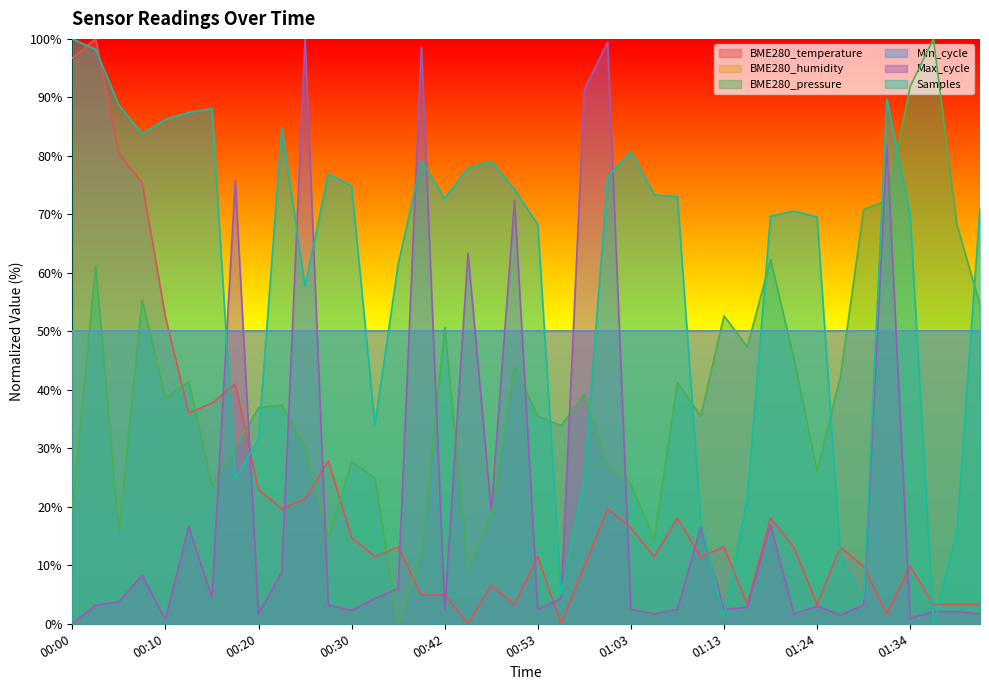

True or false: Max_cycle and BME280_temperature intersect in this chart.

True